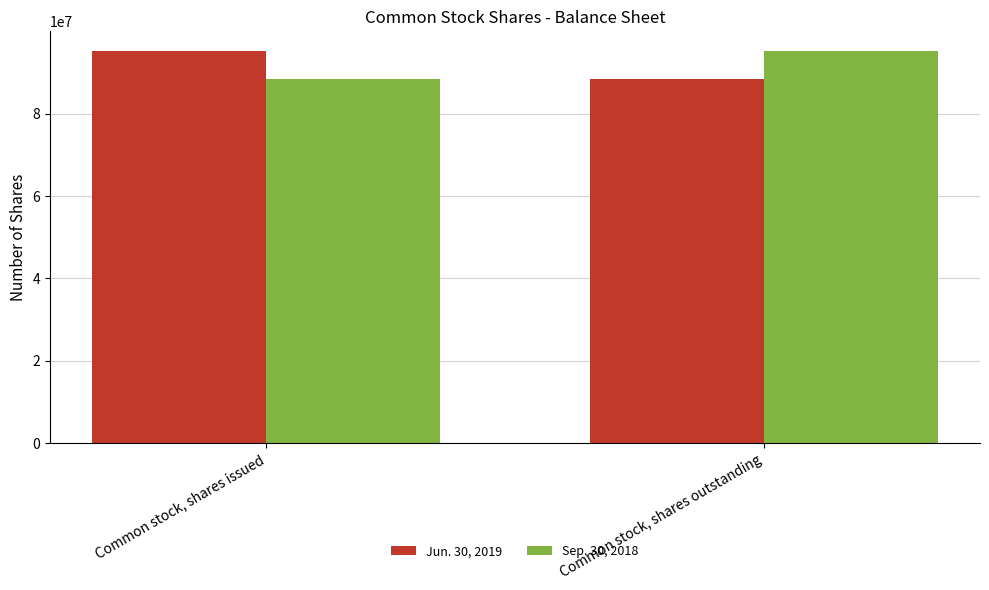

What is the total value across all series at Common stock, shares outstanding?

183712939